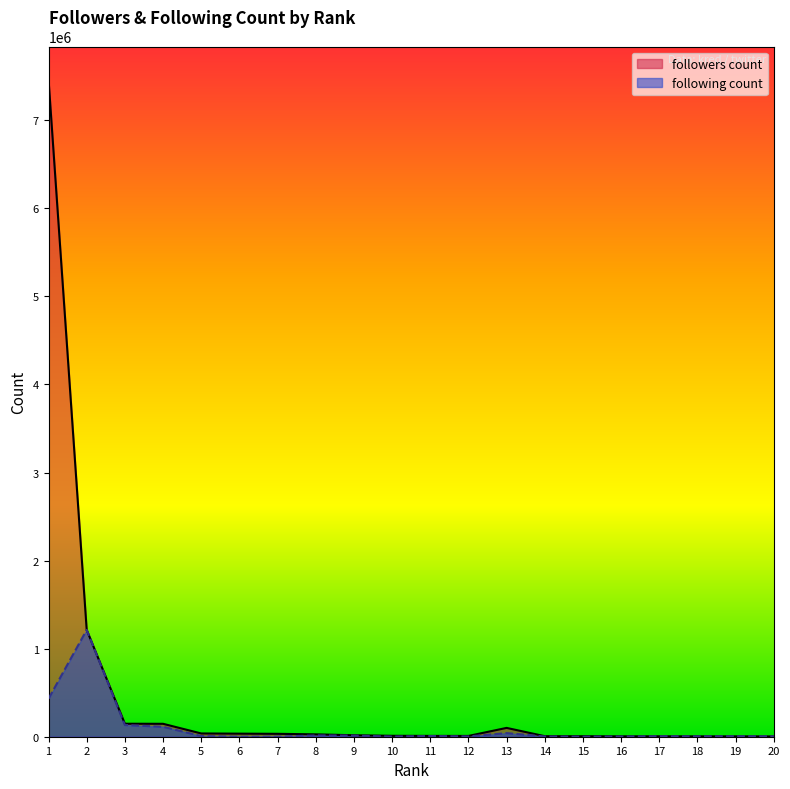

What is the sum of all followers count values?

9282029